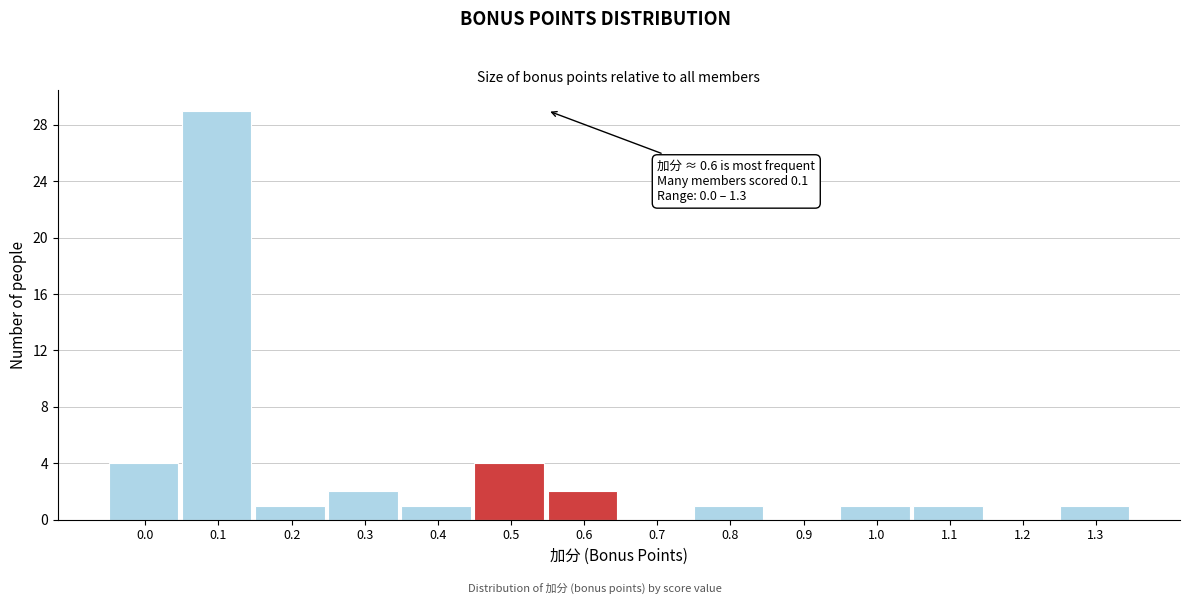

Reading left to right, transcribe all the data shown in this chart.

0.0=4	0.1=29	0.2=1	0.3=2	0.4=1	0.5=4	0.6=2	0.7=0	0.8=1	0.9=0	1.0=1	1.1=1	1.2=0	1.3=1